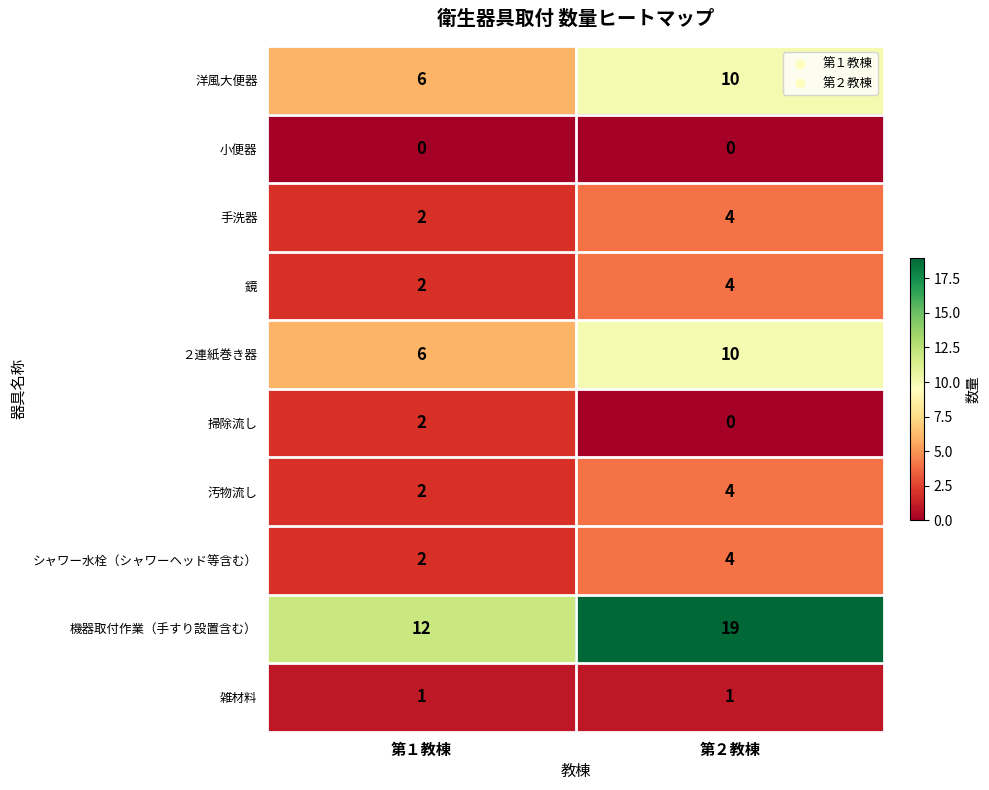

Where is 手洗器 nearest to the value 3?

第１教棟